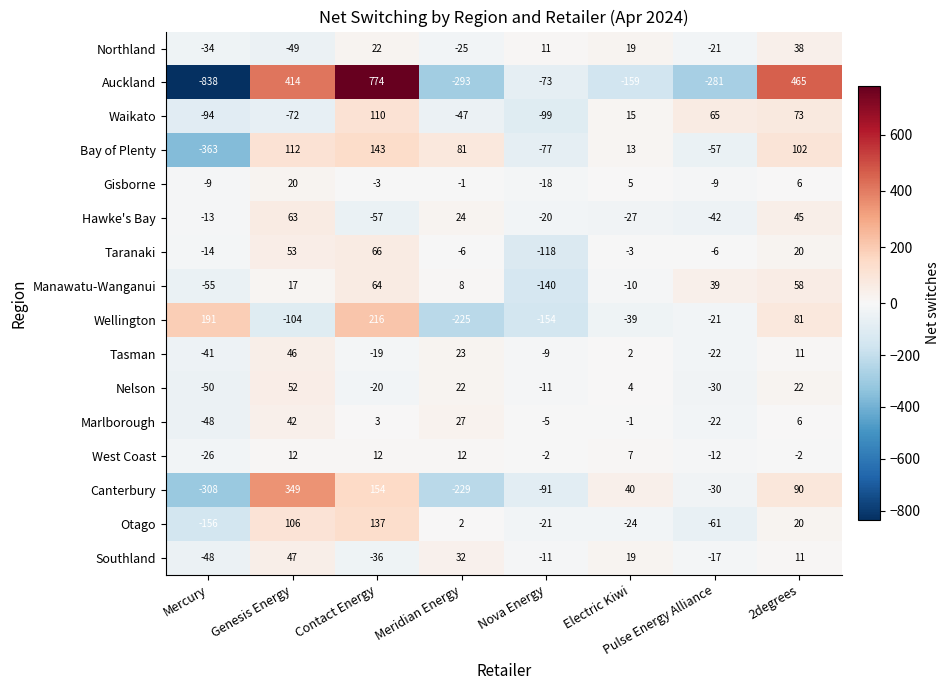

Which series changed the most between Mercury and Electric Kiwi?

Auckland